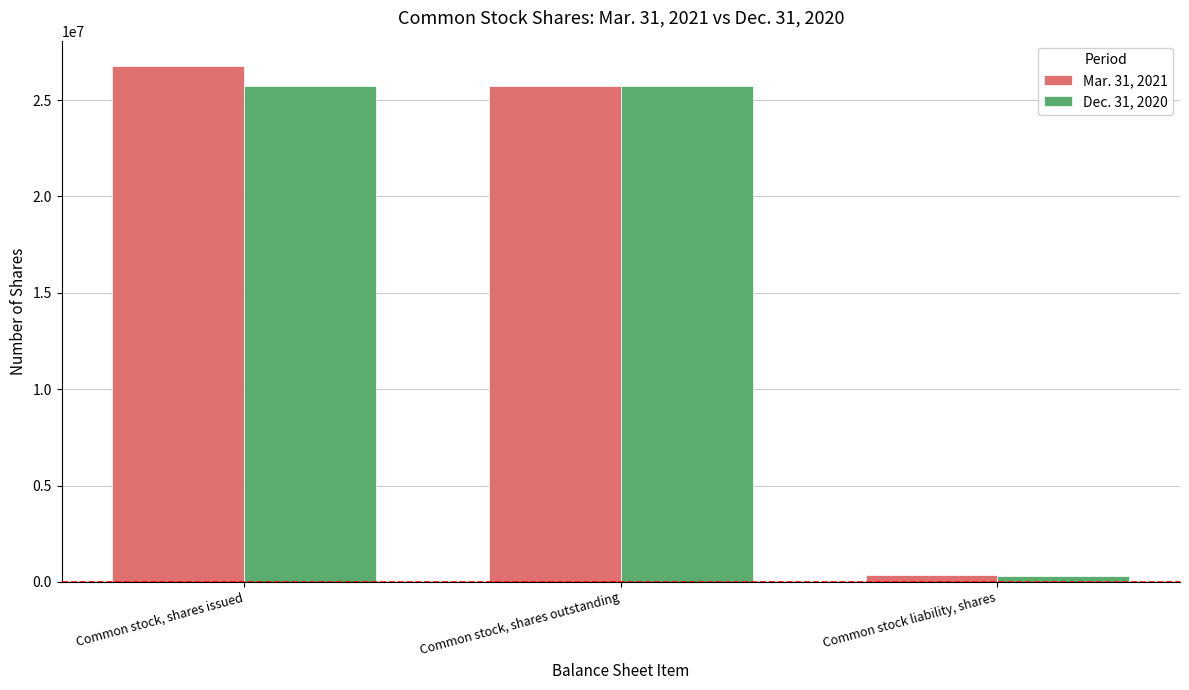

Reading right to left, list all the values displayed in this chart.

Mar. 31, 2021: Common stock liability, shares=345480	Common stock, shares outstanding=25721971	Common stock, shares issued=26746971
Dec. 31, 2020: Common stock liability, shares=289697	Common stock, shares outstanding=25721971	Common stock, shares issued=25721971